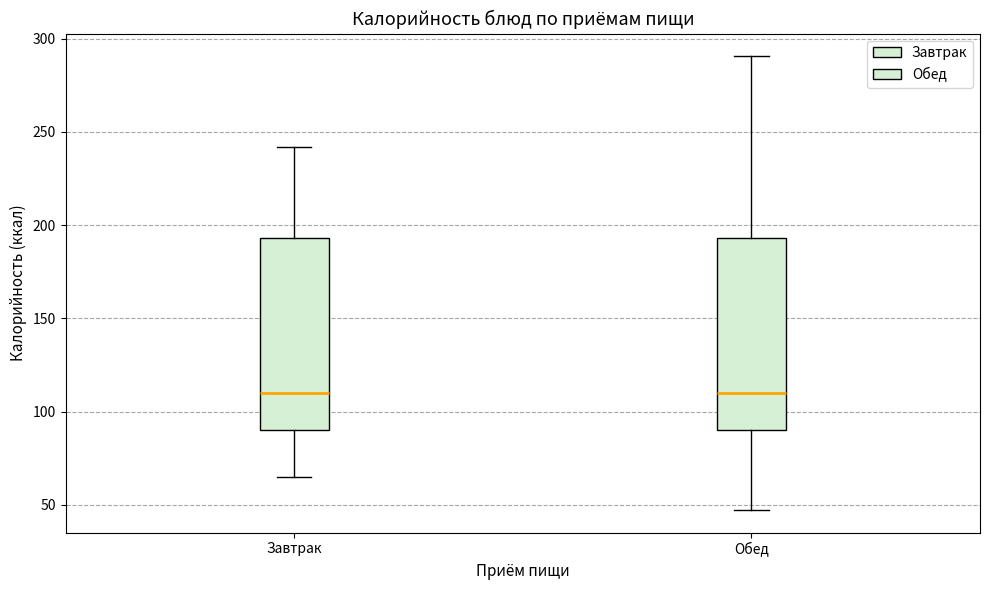

Reading left to right, read every box against the y-axis: the position of its median line, the range the box covers, and the ends of its whiskers. The values are not printed on the chart, so give them approximately, as read against the axis.

Завтрак: median 110, box 90 to 195, whiskers 65 to 240
Обед: median 110, box 90 to 195, whiskers 45 to 290